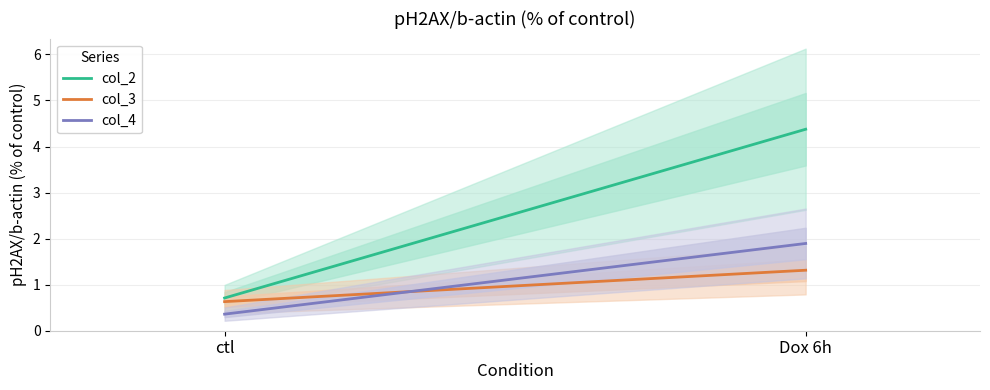

Count the number of categories in the chart.

2